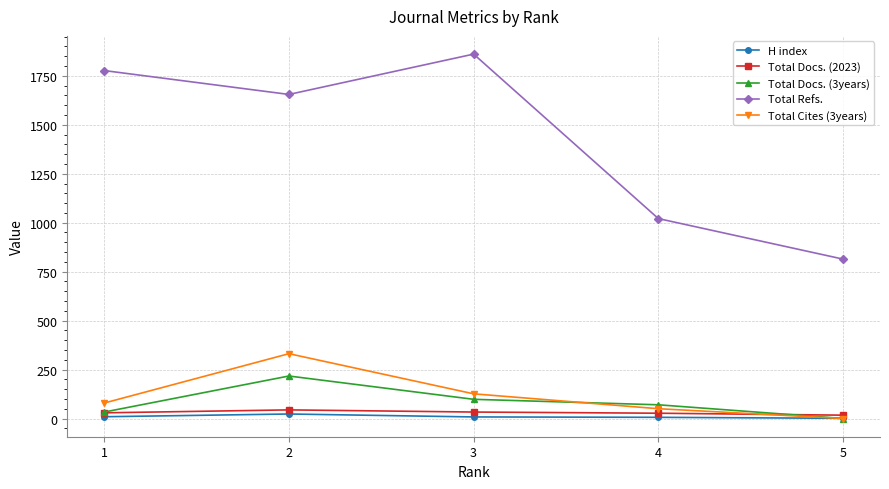

True or false: H index and Total Refs. intersect in this chart.

False